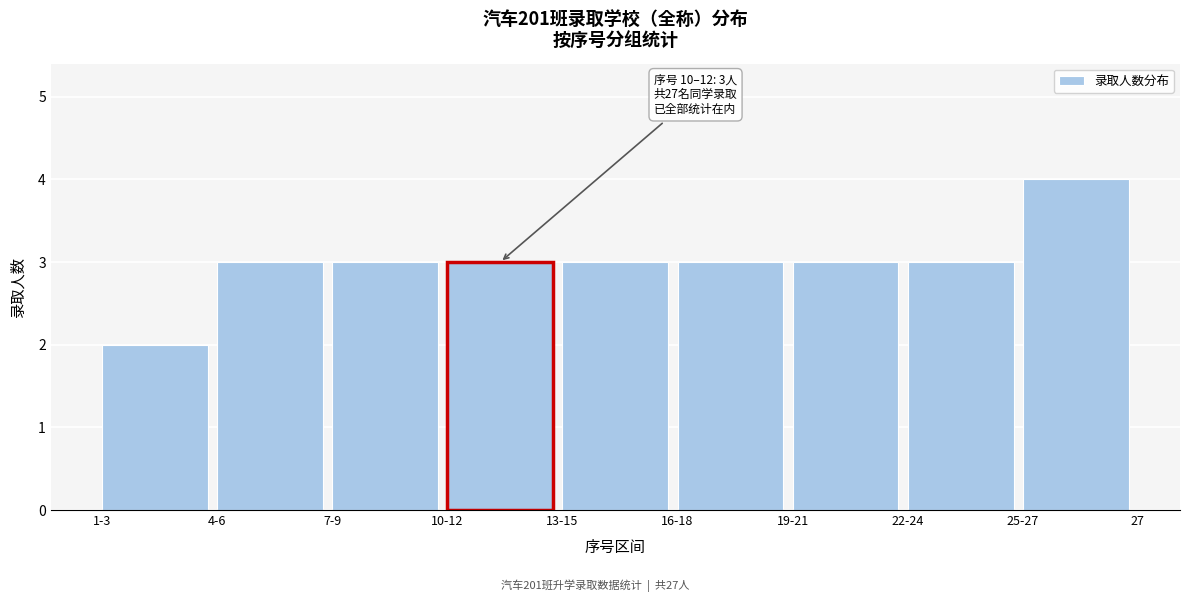

Reading left to right, list all the values displayed in this chart.

1-3=2	4-6=3	7-9=3	10-12=3	13-15=3	16-18=3	19-21=3	22-24=3	25-27=4